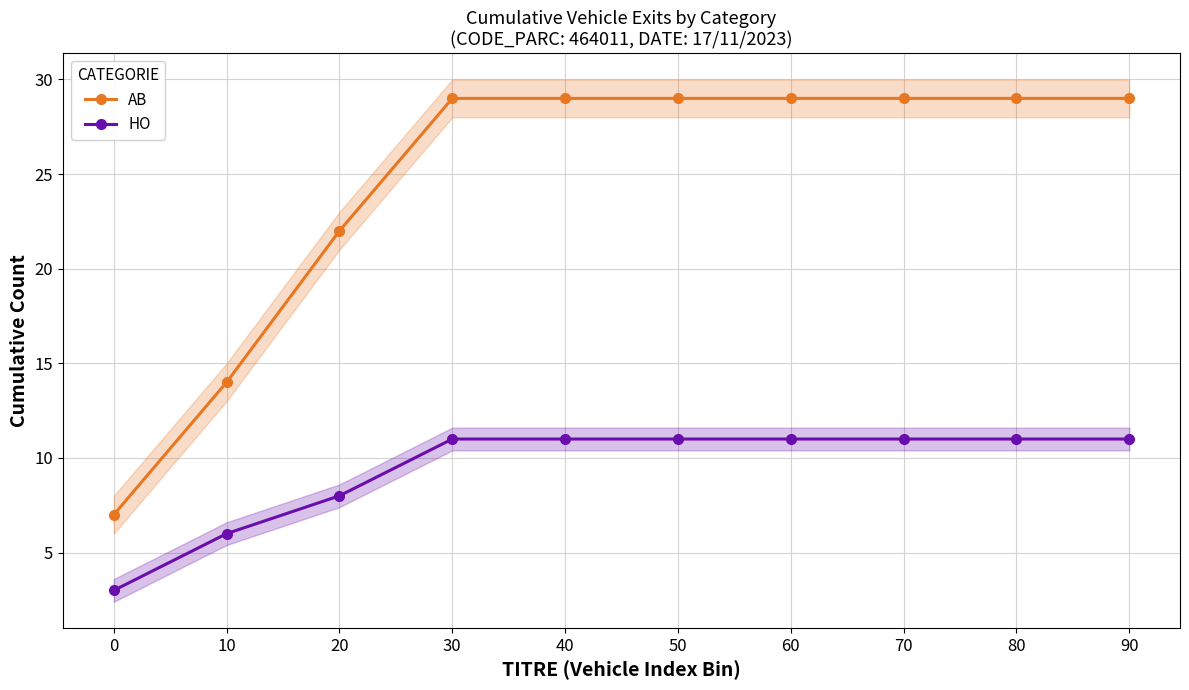

Reading left to right, transcribe all the data shown in this chart.

AB: 7	14	22	29	29	29	29	29	29	29
HO: 3	6	8	11	11	11	11	11	11	11